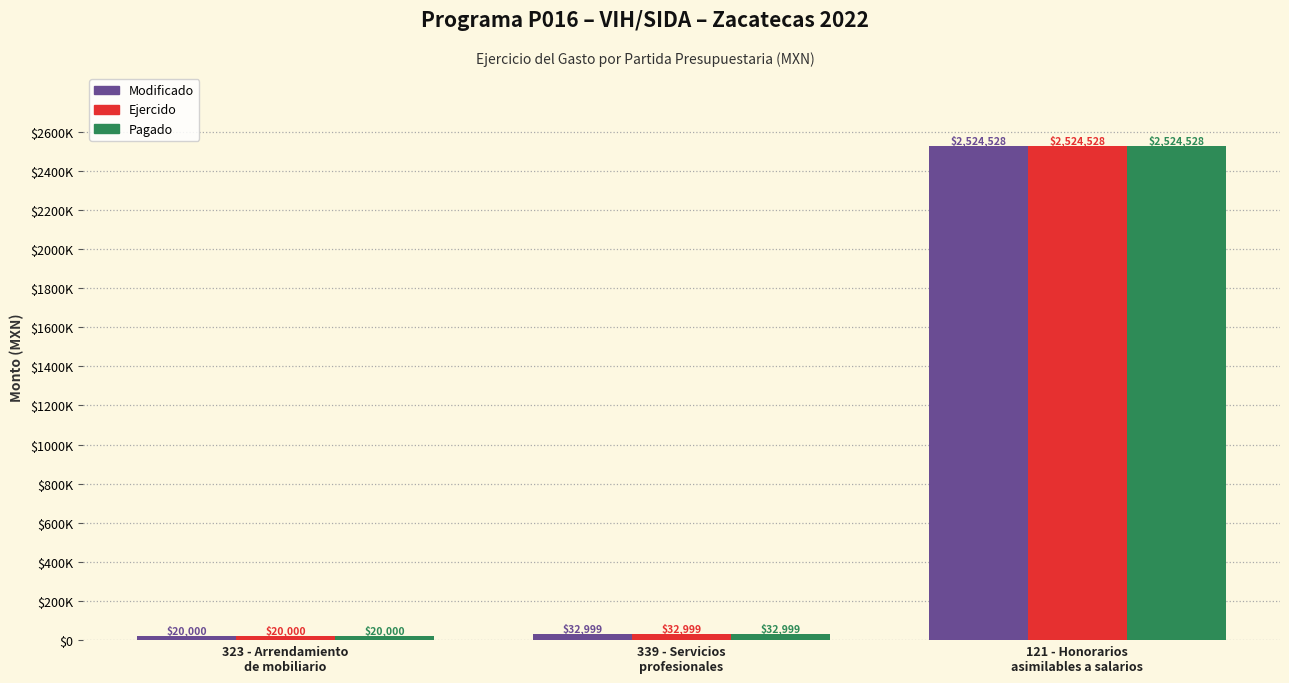

What is the value of the Modificado bar at the 2nd from the left?

32999.4